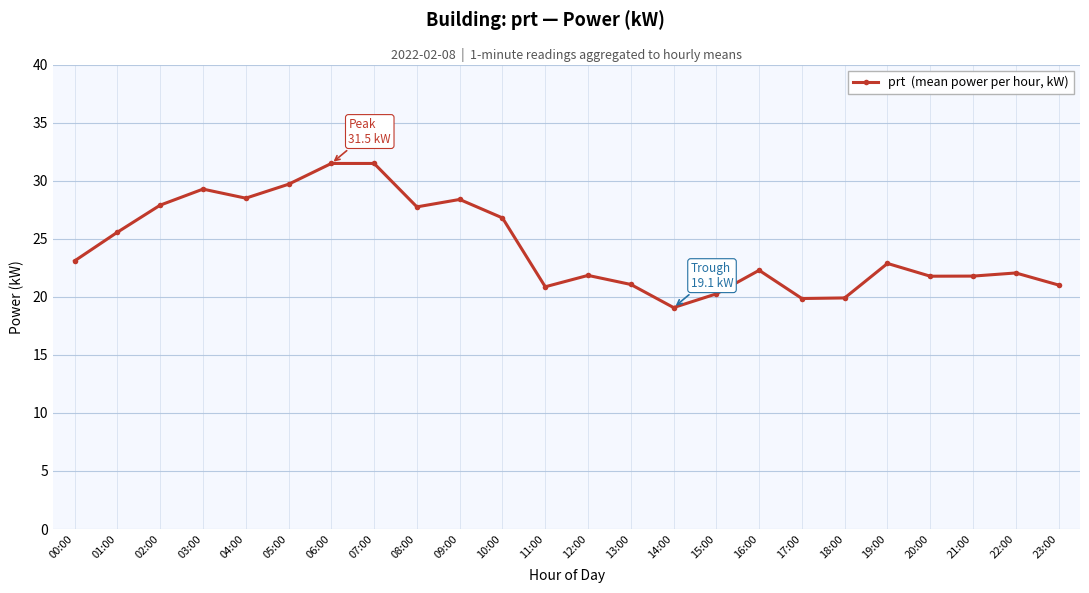

How many lines are shown in the chart?

1